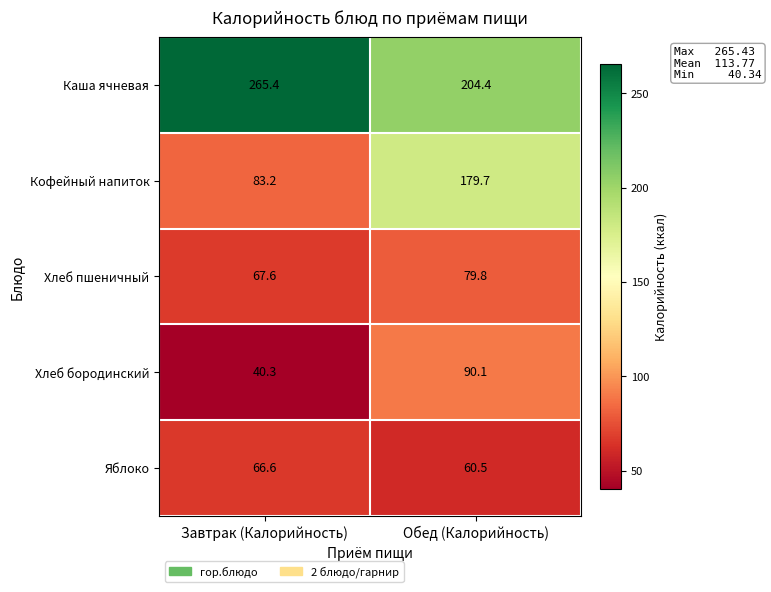

Rank the series at Завтрак (Калорийность) from highest to lowest value.

Каша ячневая, Кофейный напиток, Хлеб пшеничный, Яблоко, Хлеб бородинский